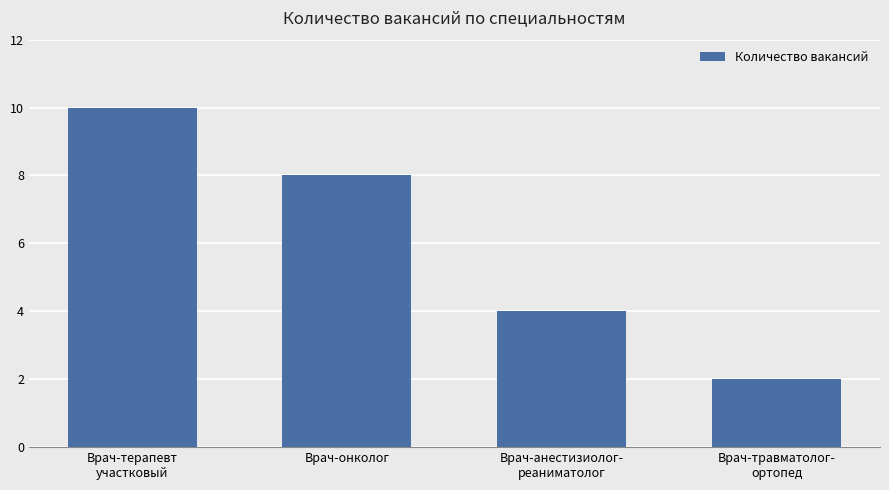

Between Врач-анестизиолог-
реаниматолог and Врач-онколог, which is larger?

Врач-онколог